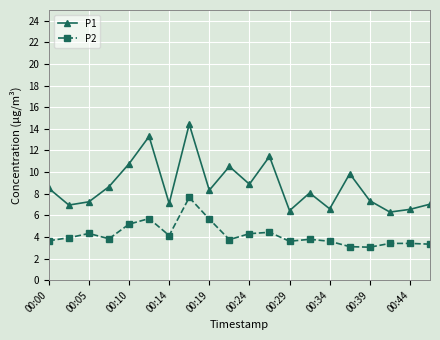

List the series in order of their overall mean, lowest first.

P2, P1